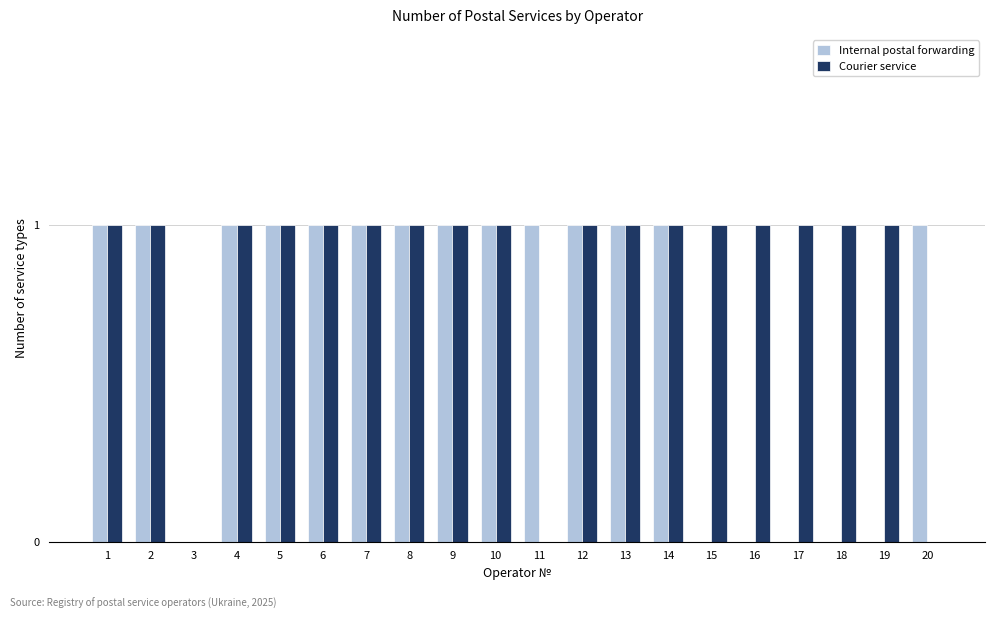

Are the bars horizontal?

No